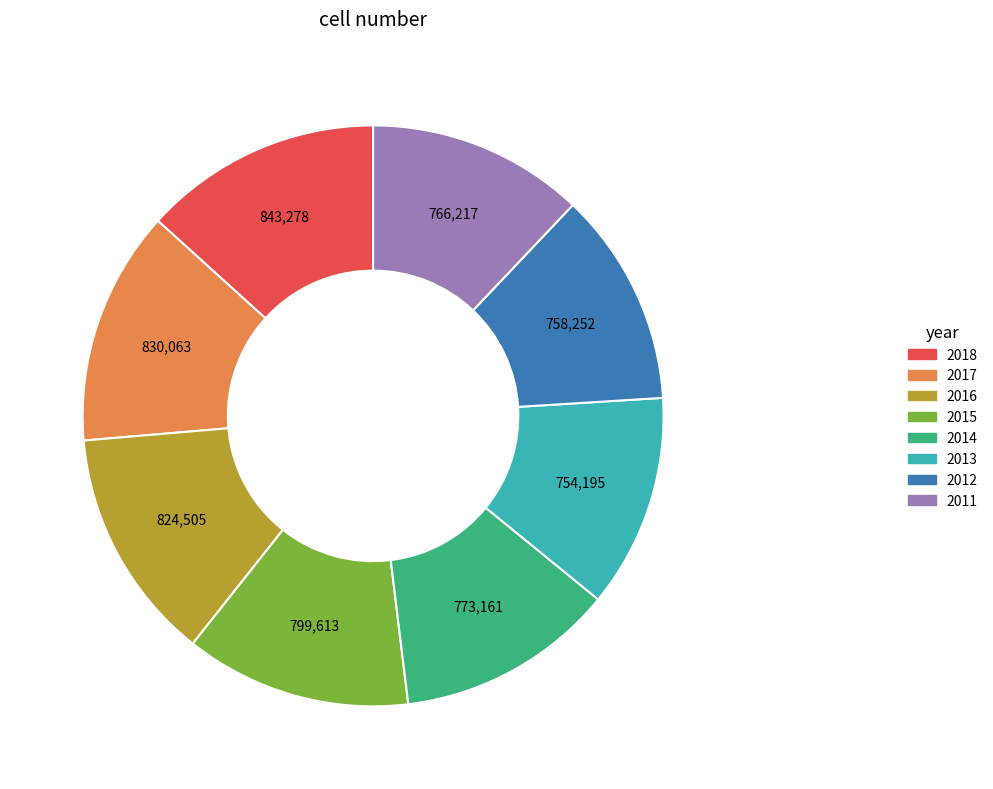

Is it true that 2017 is 24% of the pie?

False